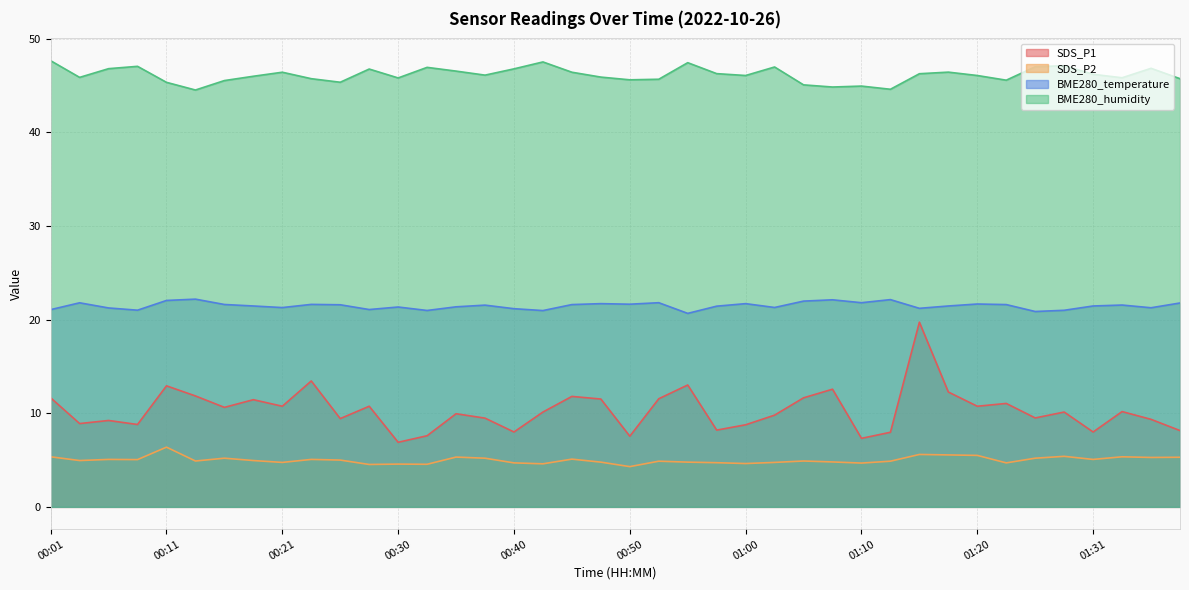

List the series in order of their peak value, highest first.

BME280_humidity, BME280_temperature, SDS_P1, SDS_P2